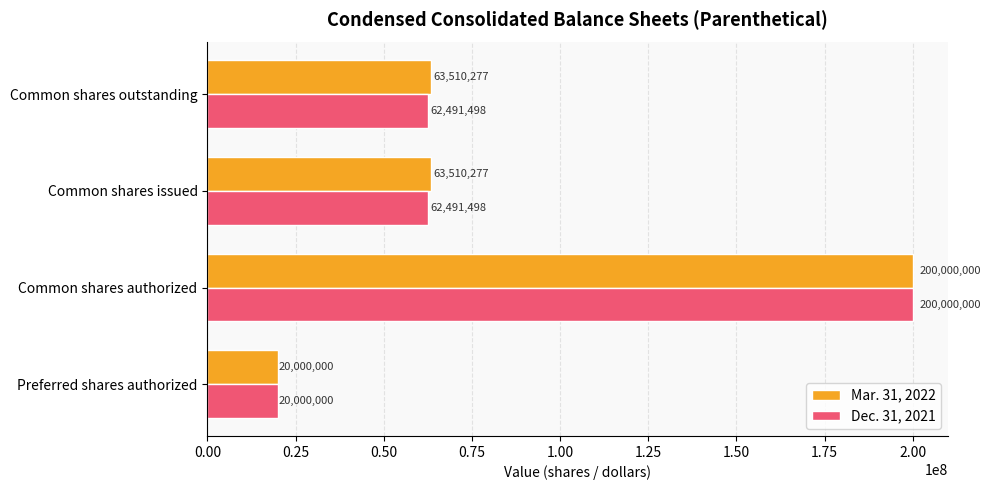

What is the total value across all series at Common shares authorized?

400000000